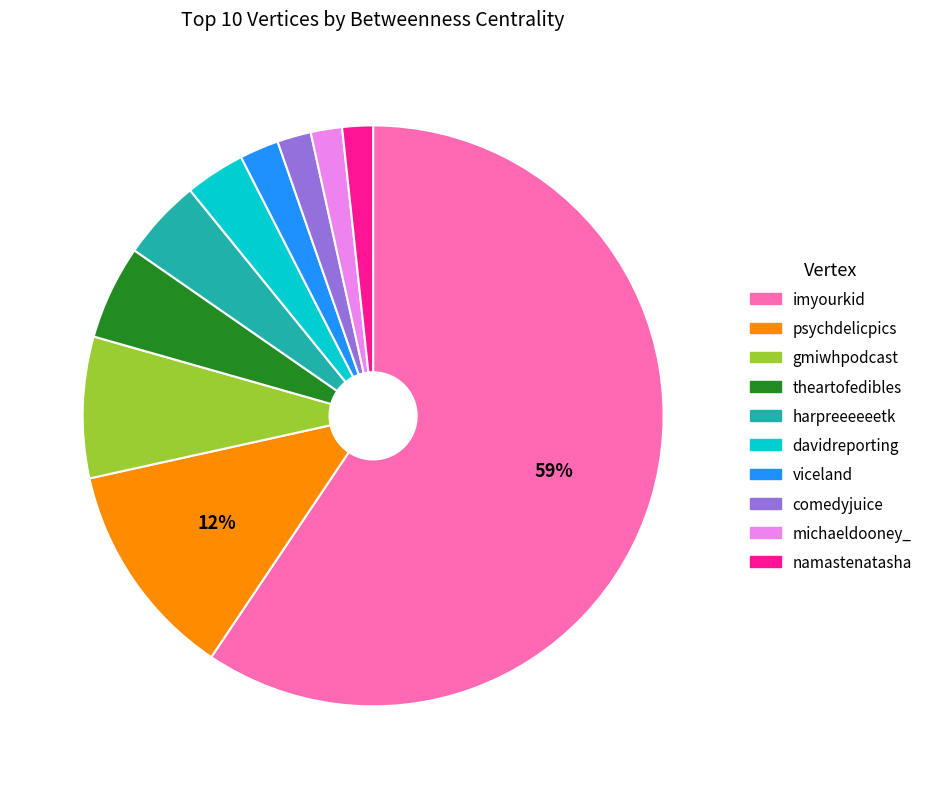

Combined, do michaeldooney_ and viceland account for over 50%?

No